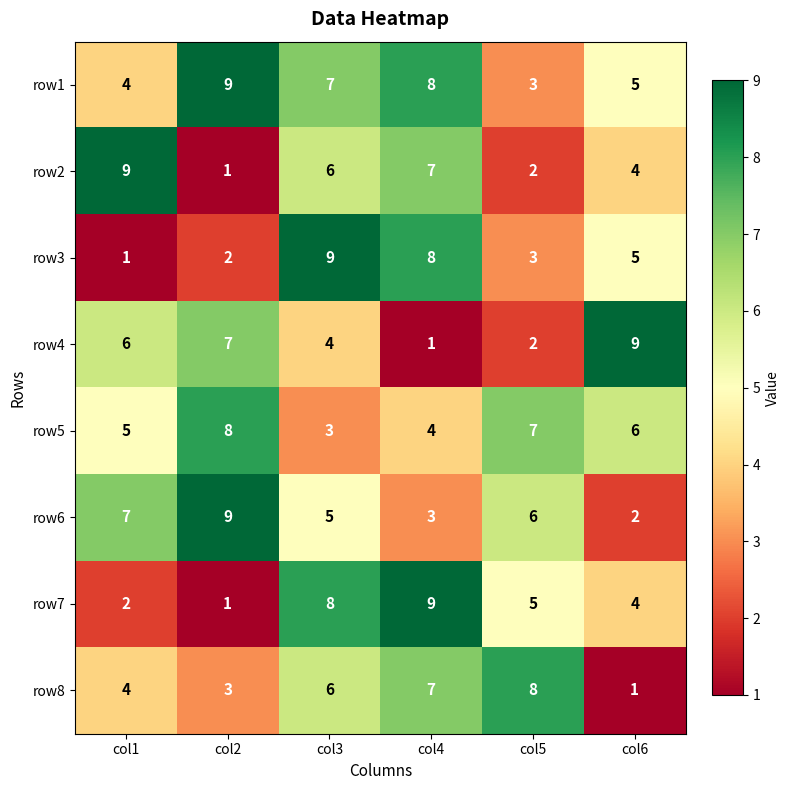

What is the average value of the row8 series?

5